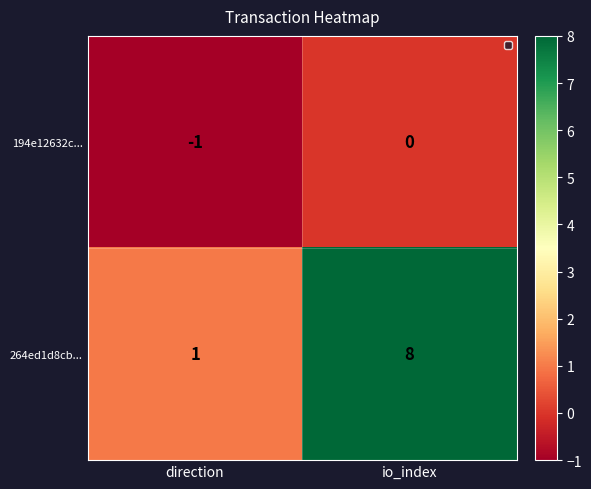

Is it true that 194e12632c... equals -2 at direction?

False